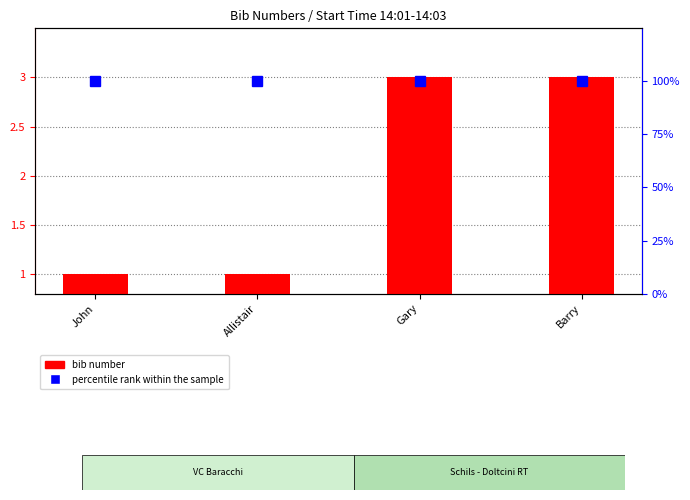

Which series has the largest total across all categories?

percentile rank within the sample